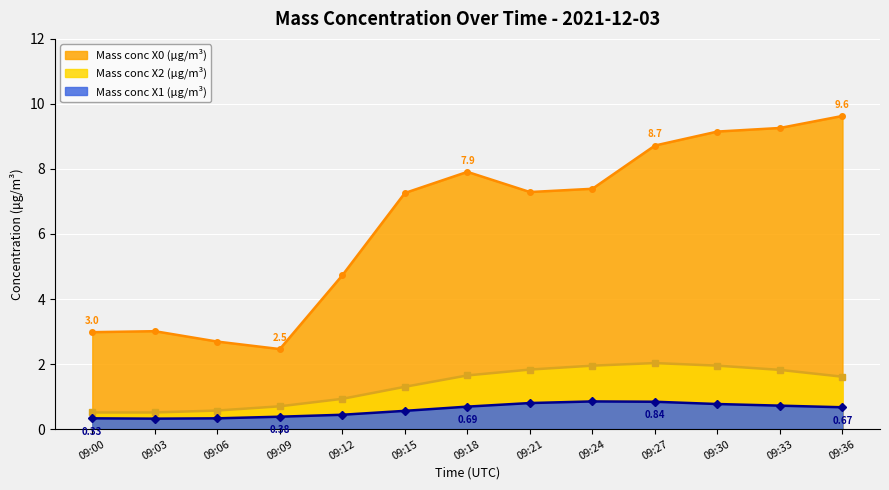

List the series in order of their peak value, highest first.

Mass conc X0 (μg/m³), Mass conc X2 (μg/m³), Mass conc X1 (μg/m³)